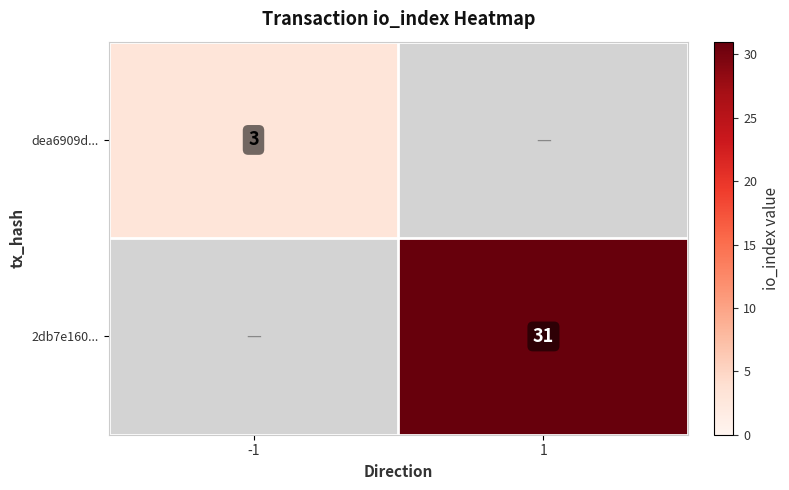

Is it true that 2db7e160... equals 45 at 1?

False